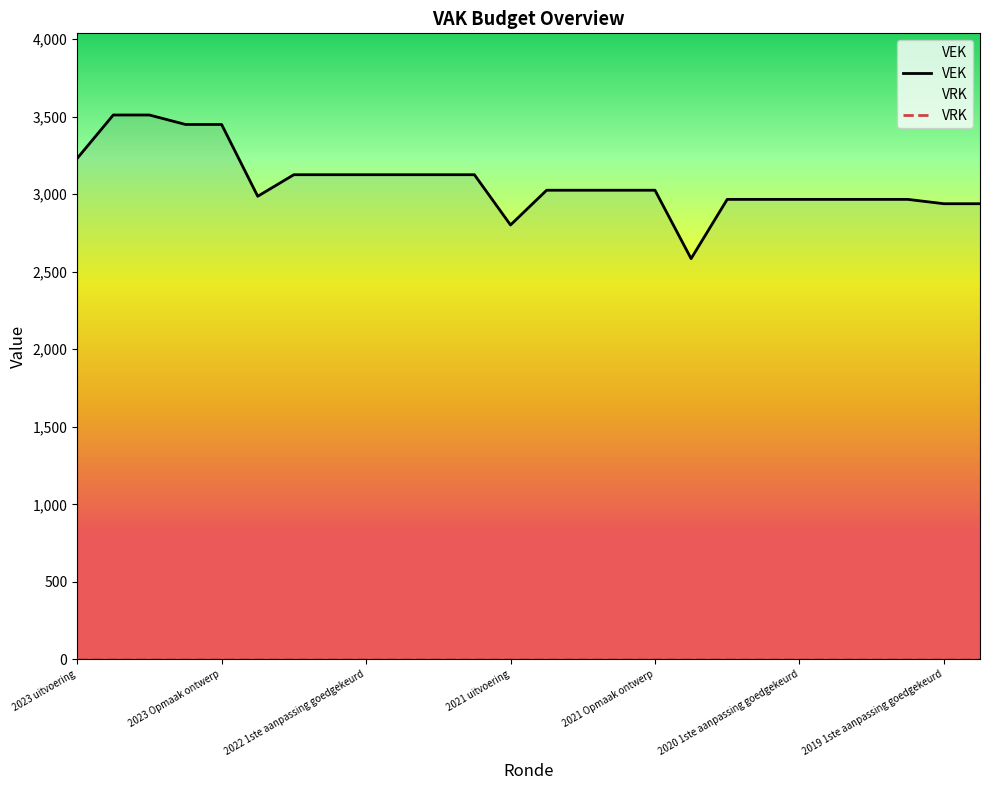

In VEK, how many points are lower than both neighbors (excluding endpoints)?

3